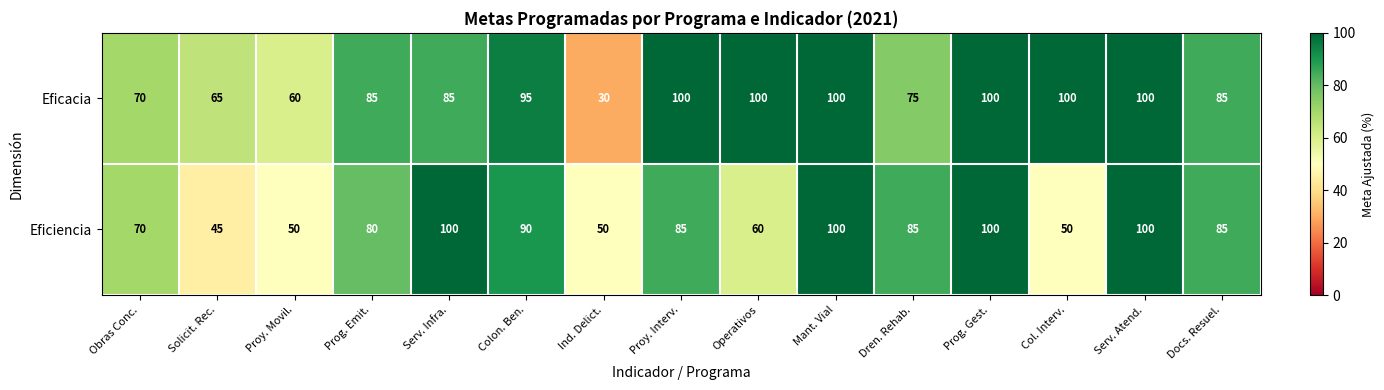

What is the lowest value of the Eficiencia series?

45